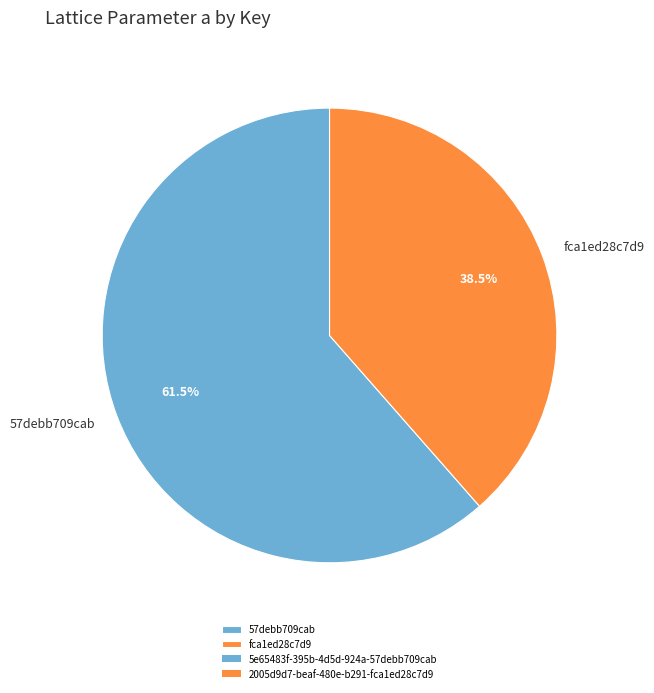

To the nearest percent, what is the average slice percentage?

50%